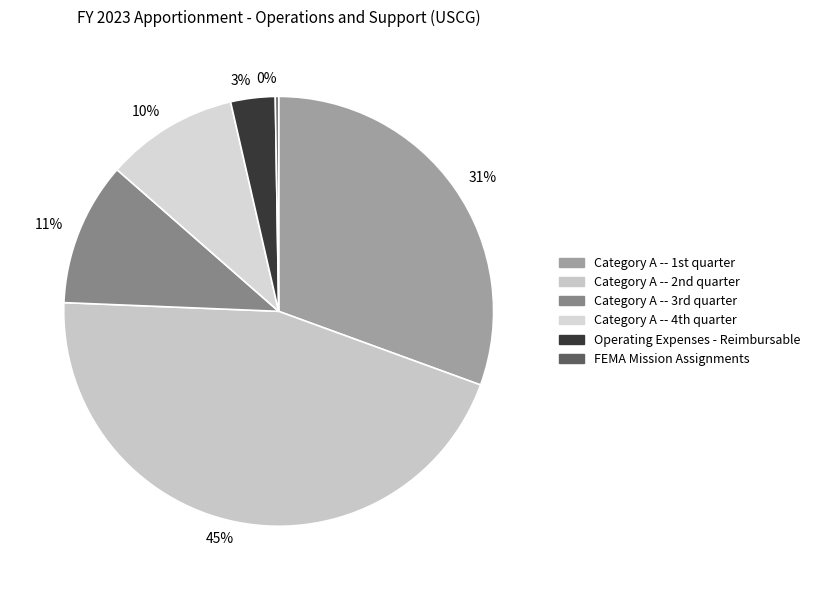

Do 3% and 31% together represent more than half of the pie?

No